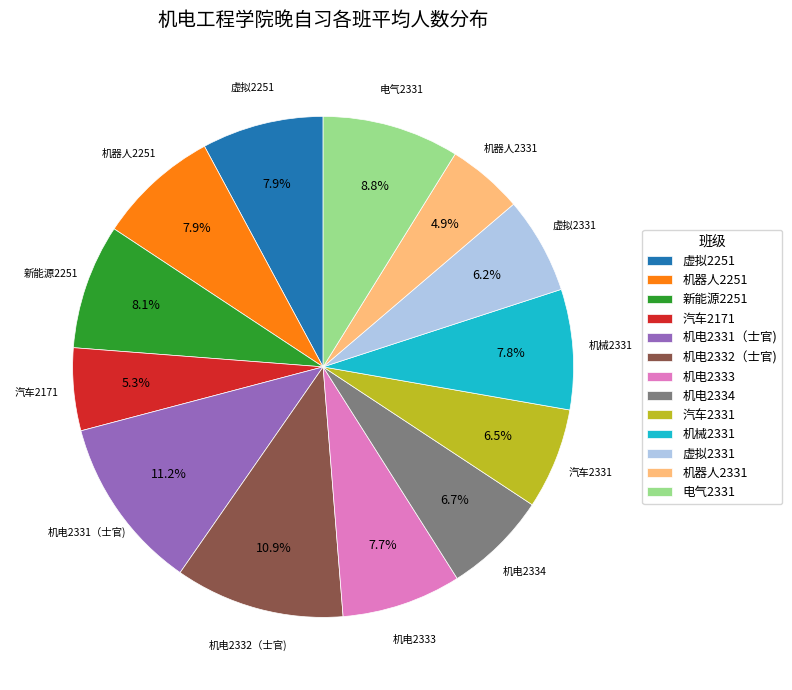

Does 虚拟2331 represent more than half of the total?

No